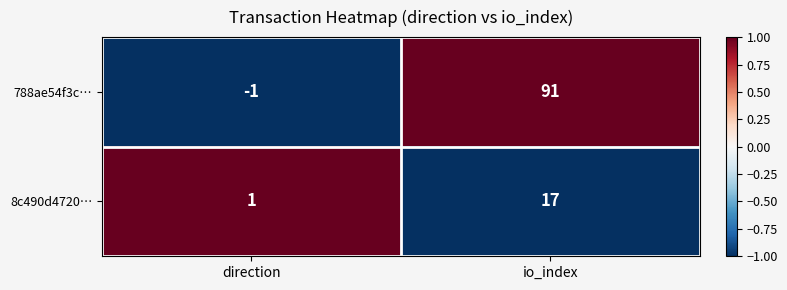

Reading left to right, transcribe all the data shown in this chart.

788ae54f3c…: direction=-1	io_index=91
8c490d4720…: direction=1	io_index=17